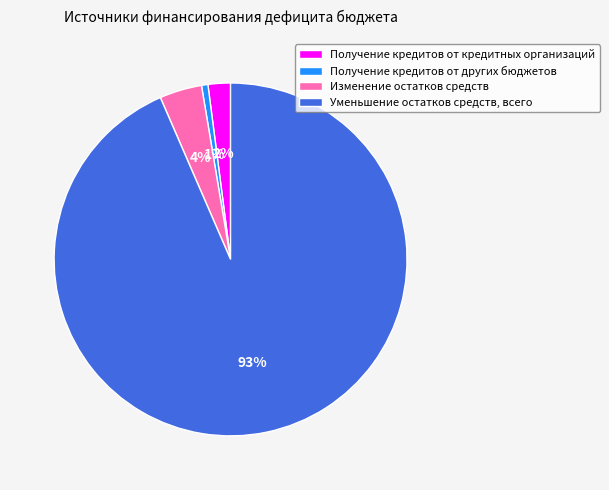

Between Изменение остатков средств and Получение кредитов от других бюджетов, which is larger?

Изменение остатков средств